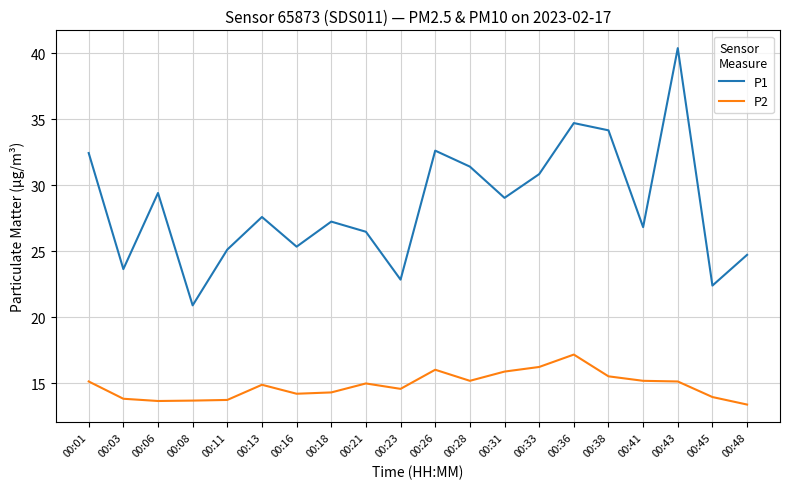

Is the value of P1 at 00:03 greater than the value of P2 at 00:36?

Yes